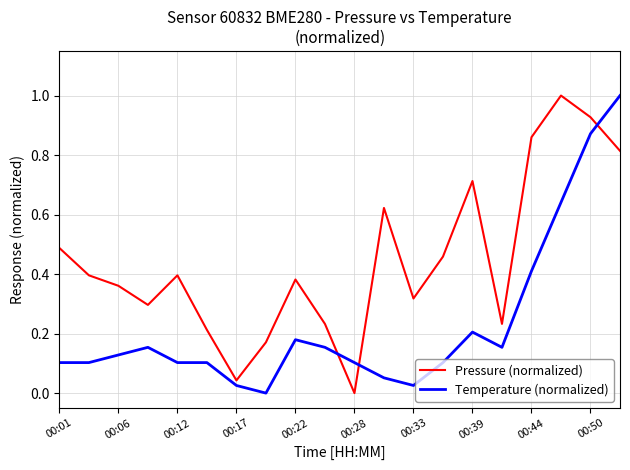

What are all the series names shown in the legend?

Pressure (normalized), Temperature (normalized)